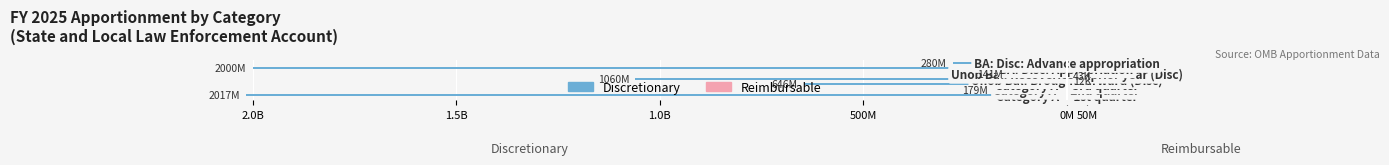

What is the highest value of the Reimbursable series?

43062